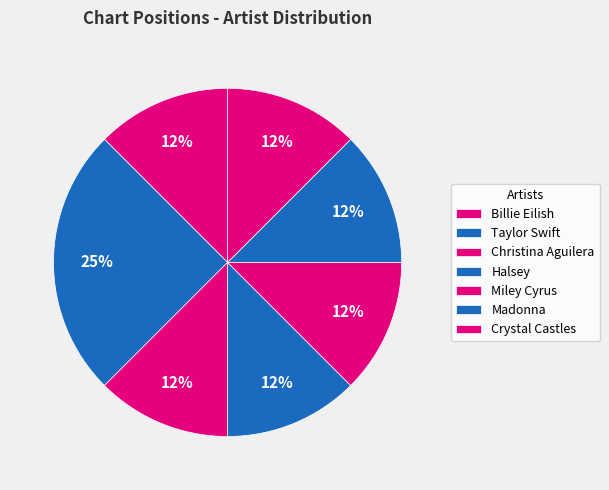

To the nearest percent, what percentage of the pie is Taylor Swift?

25%